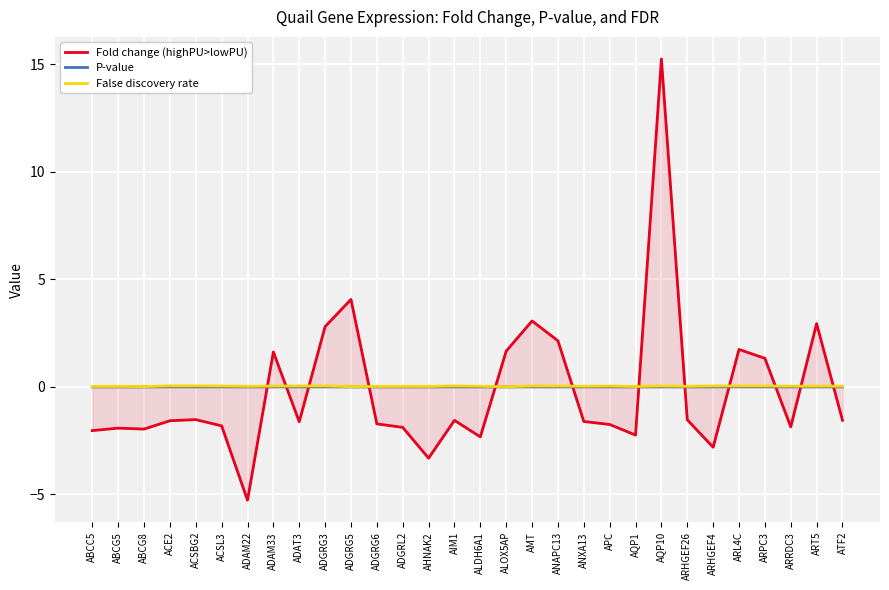

Reading left to right, transcribe all the data shown in this chart.

Fold change (highPU>lowPU): ABCC5=-2.0	ABCG5=-1.9	ABCG8=-2.0	ACE2=-1.6	ACSBG2=-1.5	ACSL3=-1.8	ADAM22=-5.3	ADAM33=1.6	ADAT3=-1.6	ADGRG3=2.8	ADGRG5=4.1	ADGRG6=-1.7	ADGRL2=-1.9	AHNAK2=-3.3	AIM1=-1.6	ALDH6A1=-2.3	ALOX5AP=1.7	AMT=3.1	ANAPC13=2.1	ANXA13=-1.6	APC=-1.7	AQP1=-2.2	AQP10=15.3	ARHGEF26=-1.5	ARHGEF4=-2.8	ARL4C=1.7	ARPC3=1.3	ARRDC3=-1.9	ART5=2.9	ATF2=-1.6
P-value: ABCC5=0.0	ABCG5=0.0	ABCG8=0.0	ACE2=0.0	ACSBG2=0.0	ACSL3=0.0	ADAM22=0.0	ADAM33=0.0	ADAT3=0.0	ADGRG3=0.0	ADGRG5=0.0	ADGRG6=0.0	ADGRL2=0.0	AHNAK2=0.0	AIM1=0.0	ALDH6A1=0.0	ALOX5AP=0.0	AMT=0.0	ANAPC13=0.0	ANXA13=0.0	APC=0.0	AQP1=0.0	AQP10=0.0	ARHGEF26=0.0	ARHGEF4=0.0	ARL4C=0.0	ARPC3=0.0	ARRDC3=0.0	ART5=0.0	ATF2=0.0
False discovery rate: ABCC5=0.0	ABCG5=0.0	ABCG8=0.0	ACE2=0.0	ACSBG2=0.0	ACSL3=0.0	ADAM22=0.0	ADAM33=0.0	ADAT3=0.0	ADGRG3=0.0	ADGRG5=0.0	ADGRG6=0.0	ADGRL2=0.0	AHNAK2=0.0	AIM1=0.0	ALDH6A1=0.0	ALOX5AP=0.0	AMT=0.0	ANAPC13=0.0	ANXA13=0.0	APC=0.0	AQP1=0.0	AQP10=0.0	ARHGEF26=0.0	ARHGEF4=0.0	ARL4C=0.0	ARPC3=0.0	ARRDC3=0.0	ART5=0.0	ATF2=0.0